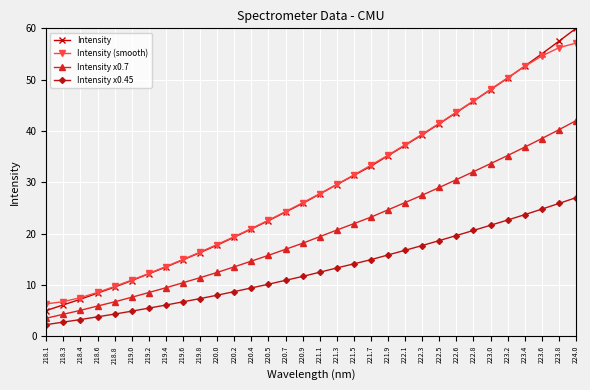

What is the average value of the Intensity (smooth) series?

28.8